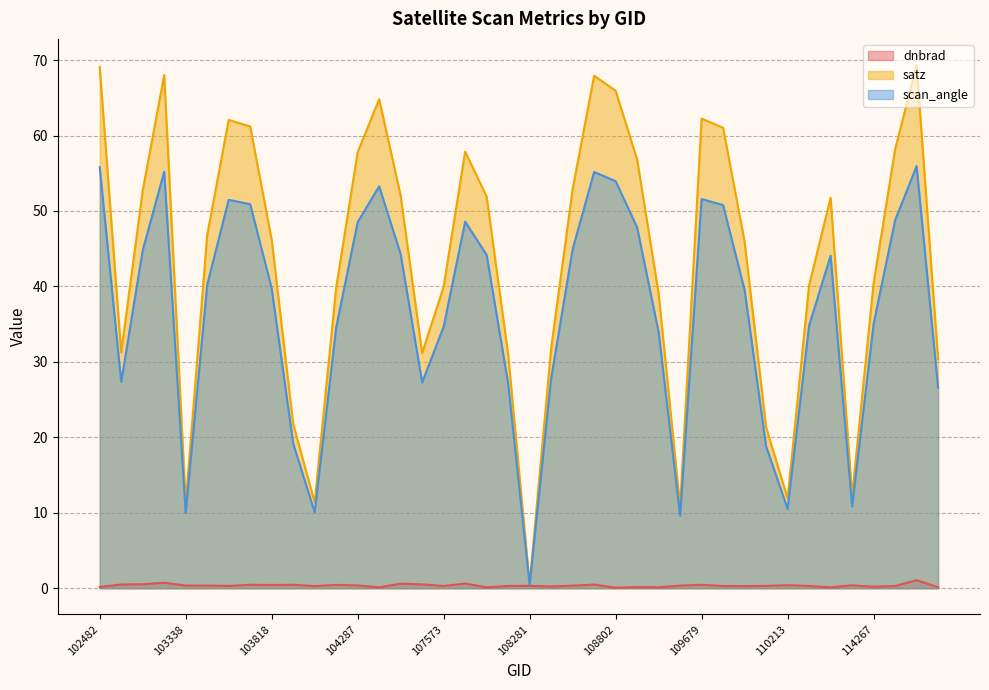

True or false: satz and dnbrad cross at least once.

False